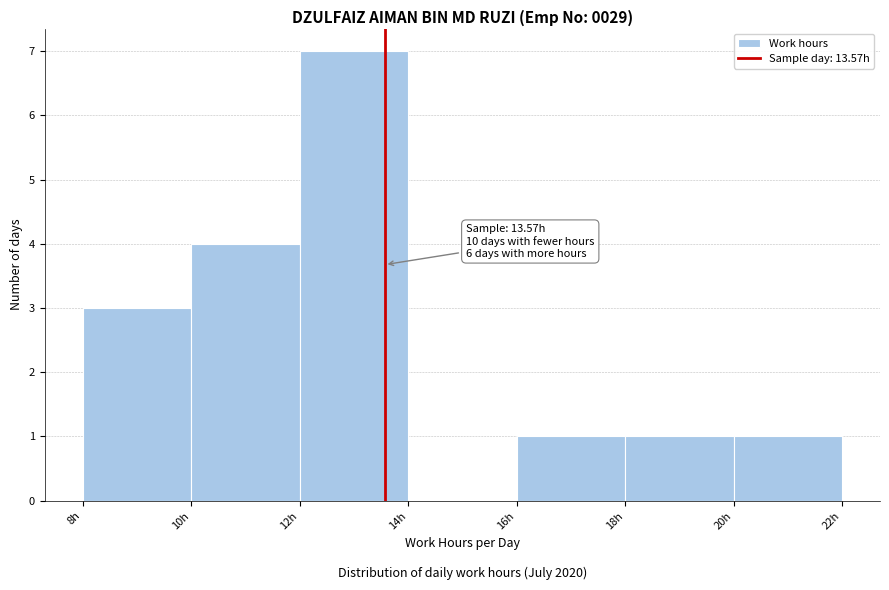

Which range on the x-axis has the tallest bar?

12 to 14